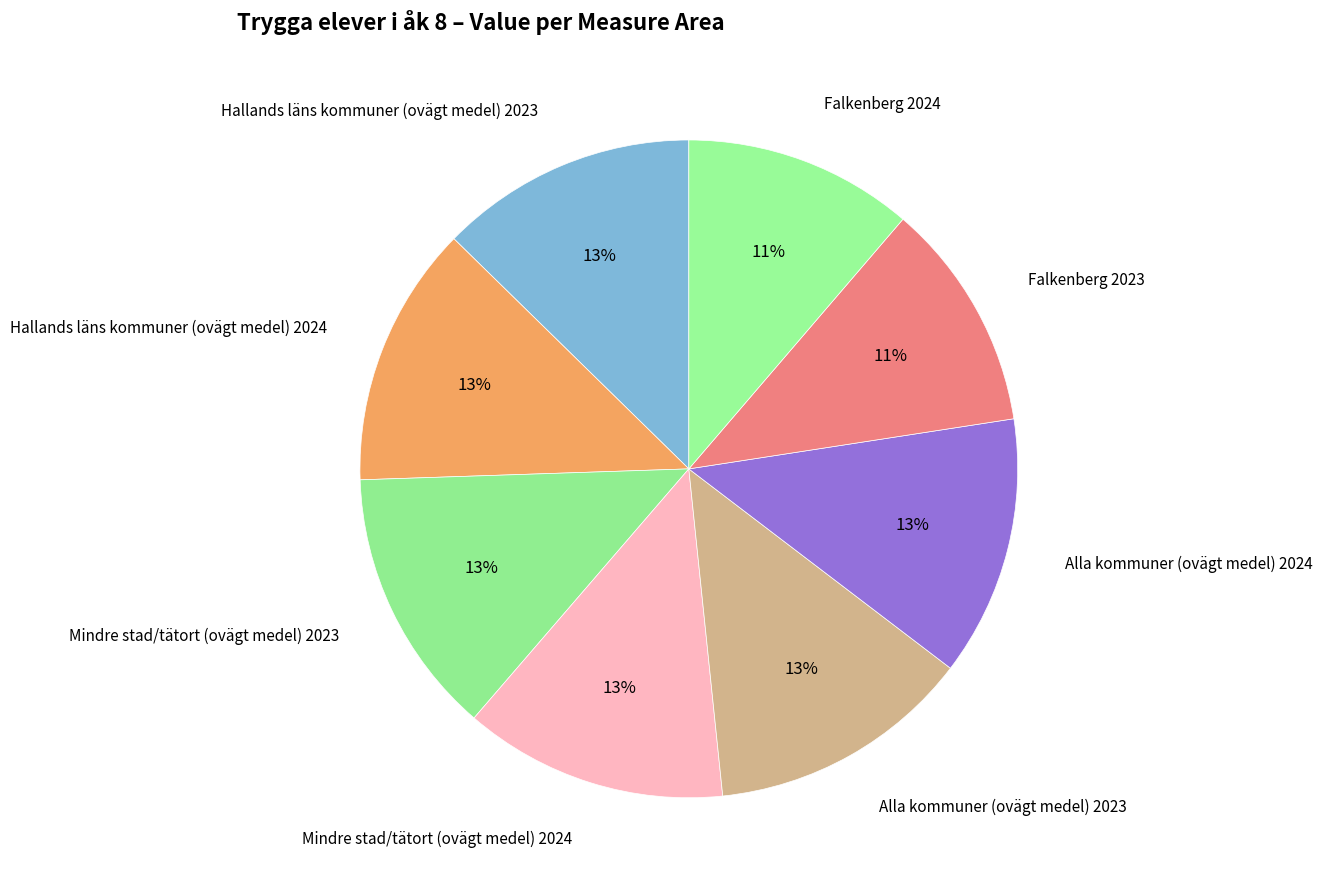

Does Falkenberg 2024 represent more than half of the total?

No